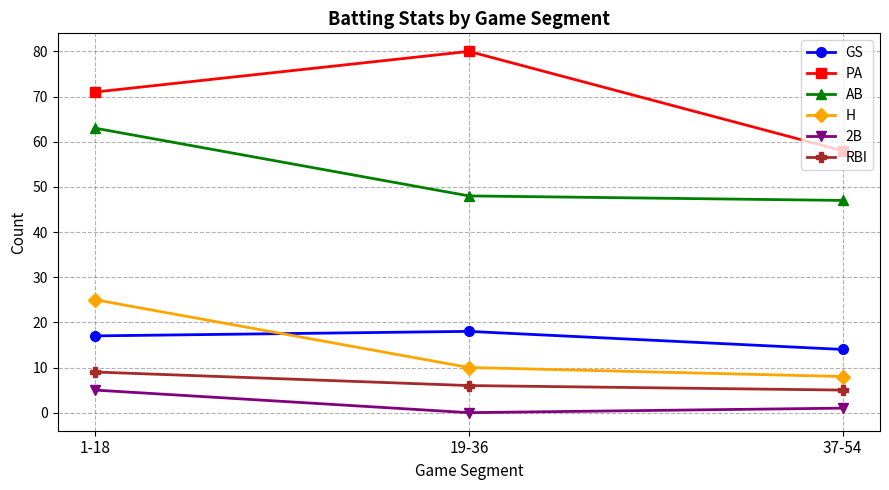

The value of H at 19-36 is 10. True or false?

True